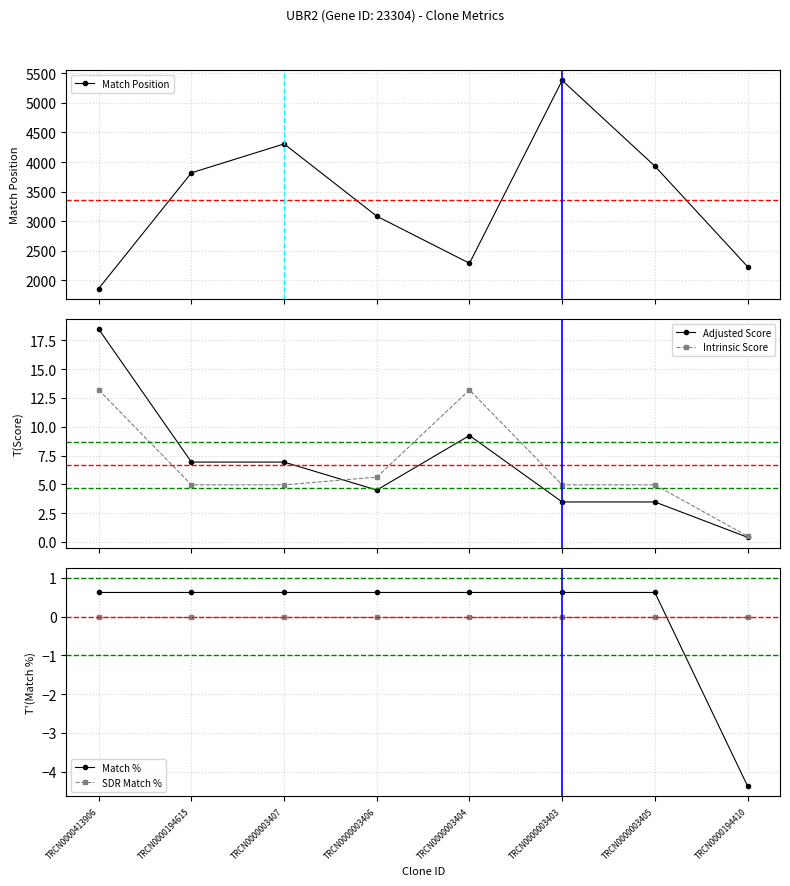

True or false: SDR Match % and Adjusted Score intersect in this chart.

False